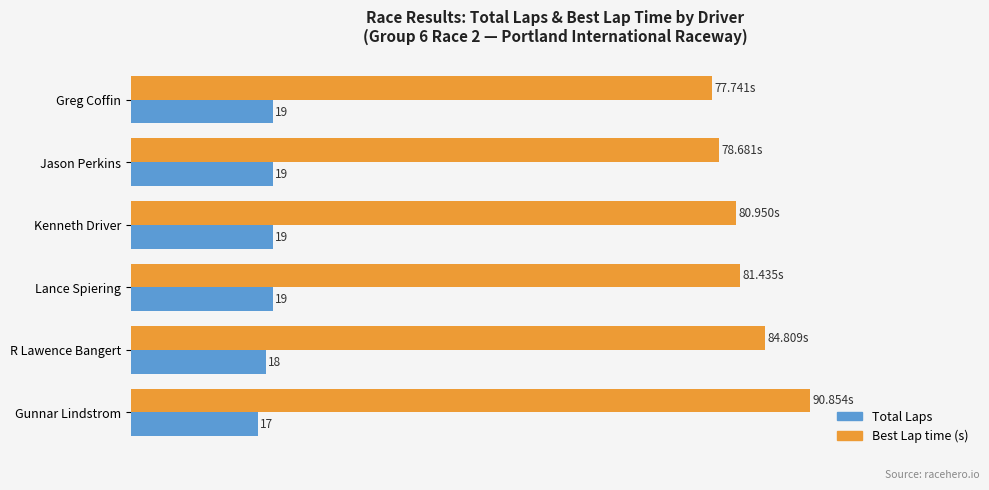

Which series has the largest range (max minus min)?

Best Lap time (s)